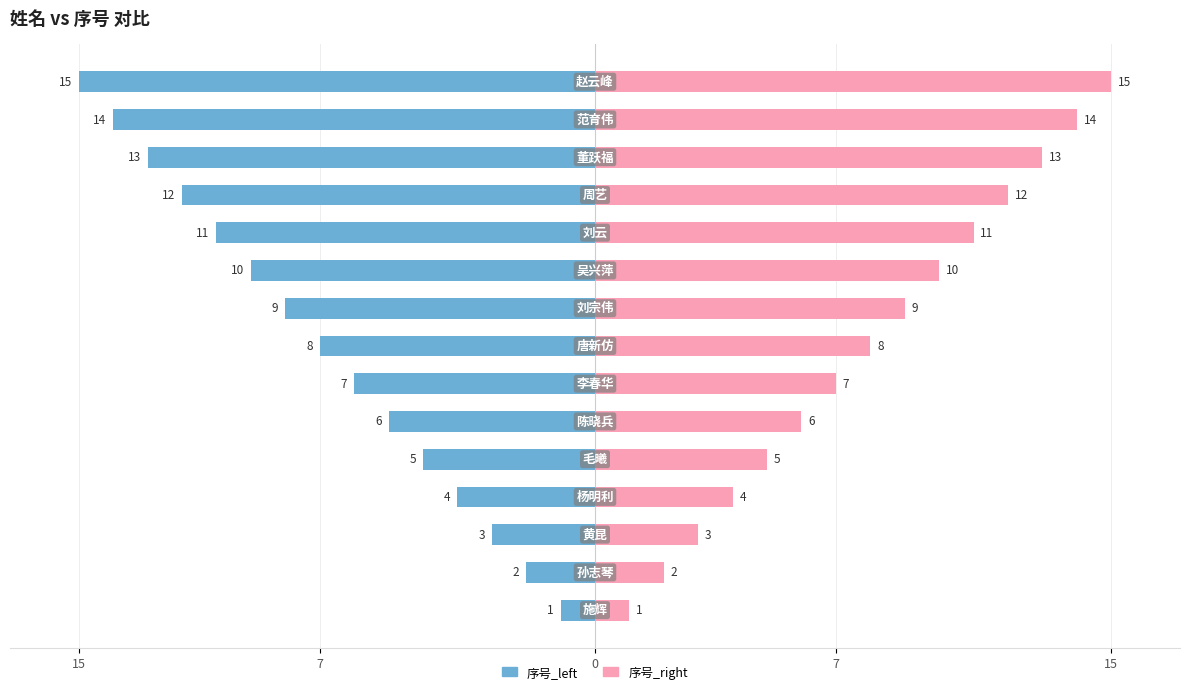

How many values in the 序号_left series are below -8?

7